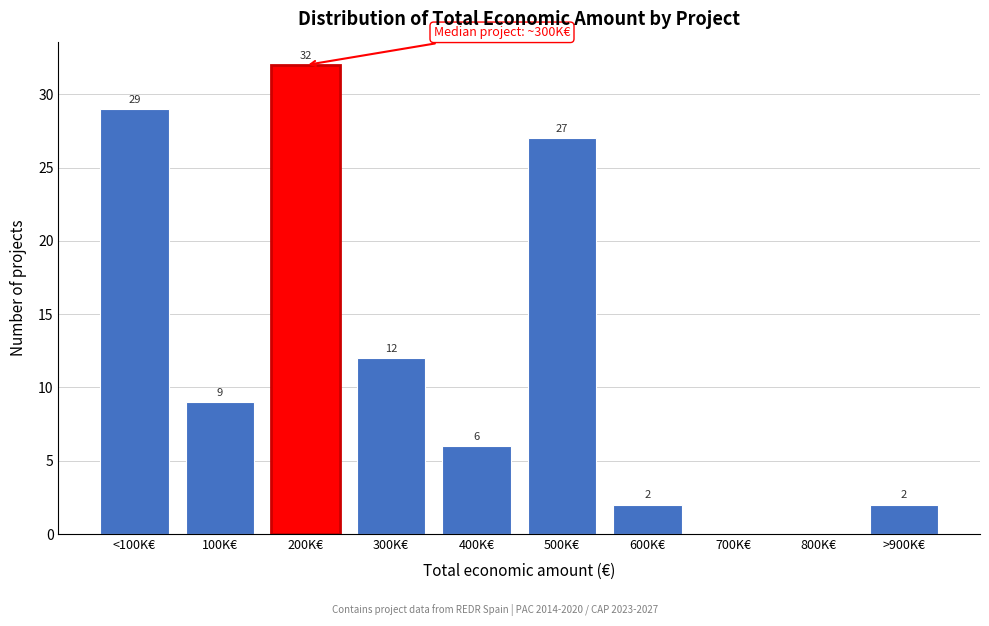

Reading left to right, what are all the values shown in this chart?

<100K€=29	100K€=9	200K€=32	300K€=12	400K€=6	500K€=27	600K€=2	700K€=0	800K€=0	>900K€=2